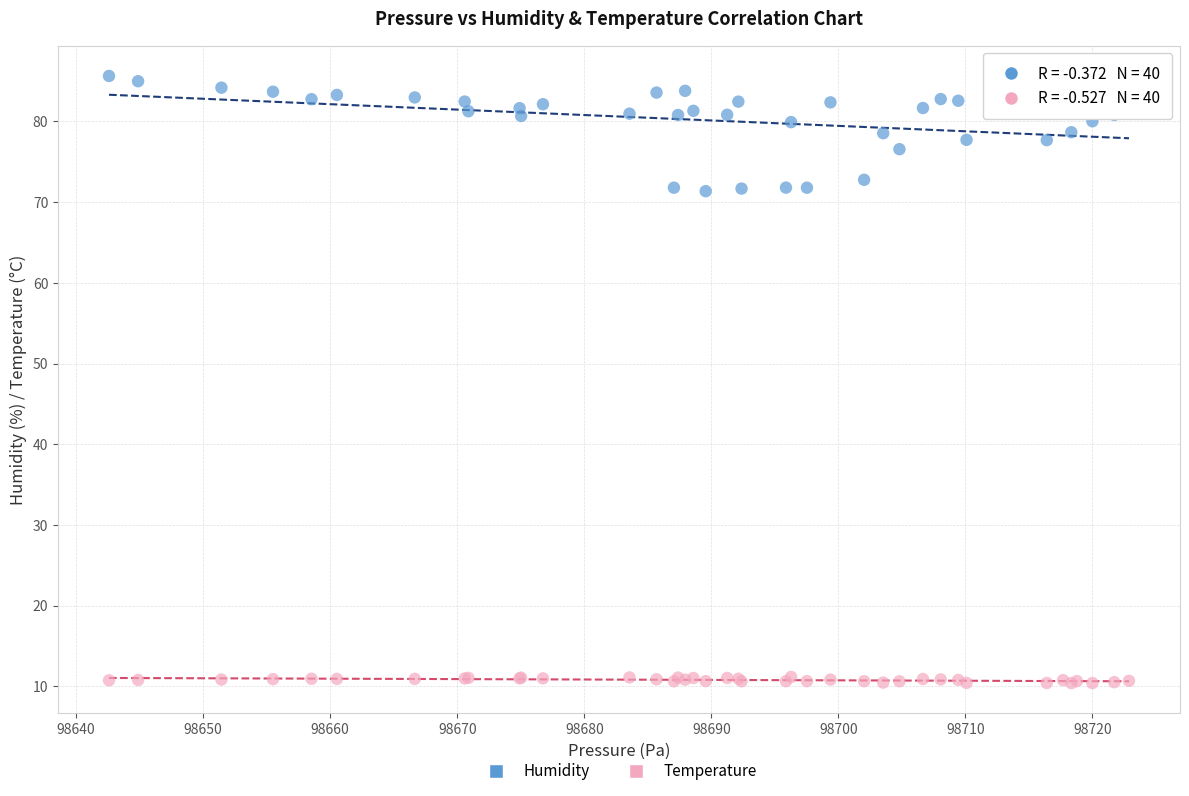

Which series has the widest spread of Y values?

Humidity